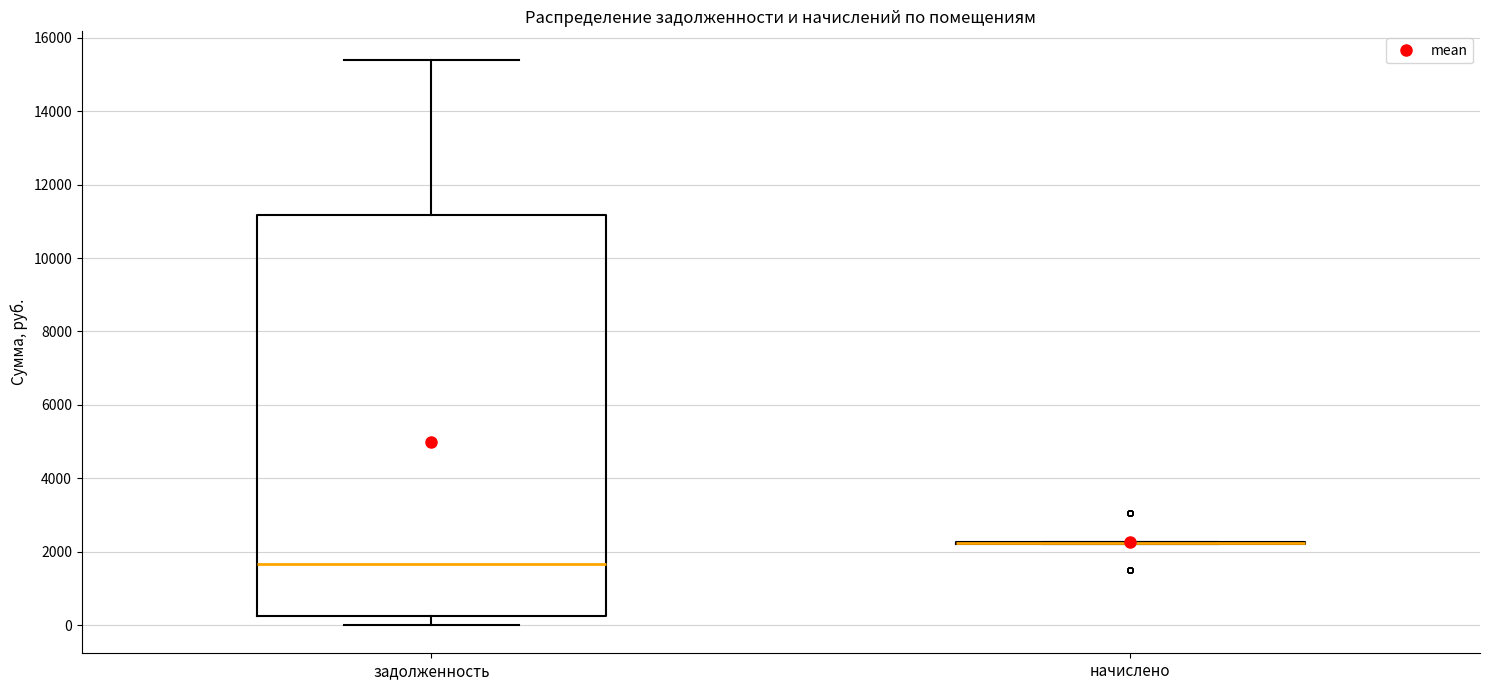

Where does the lower whisker of the box for задолженность end on the y-axis? The values are not printed on the chart, so give them approximately, as read against the axis.

0